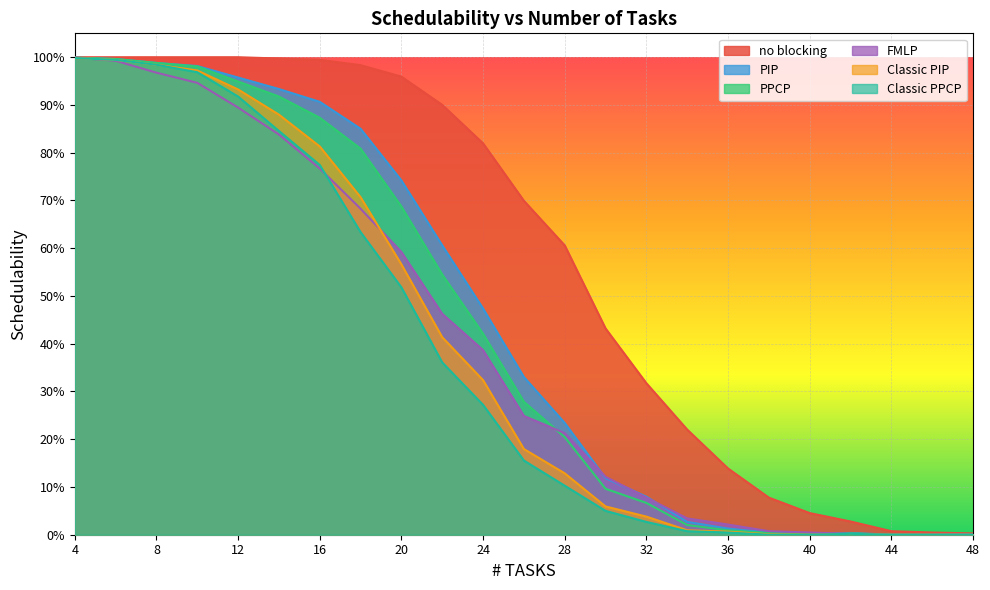

Between 34 and 4, which is larger?

4